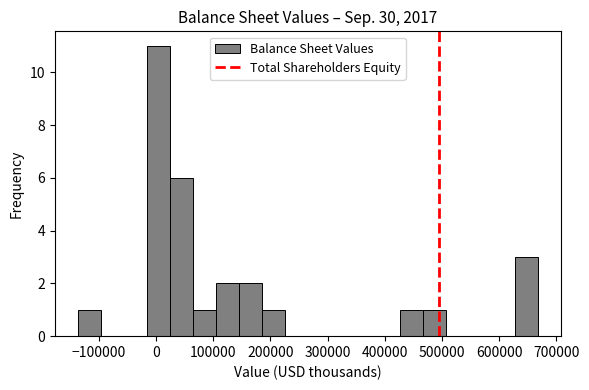

What is the height of the bar covering -20000 to 20000 on the x-axis? Neither the bar edges nor the heights are printed on the chart, so give them approximately, as read against the axes.

11